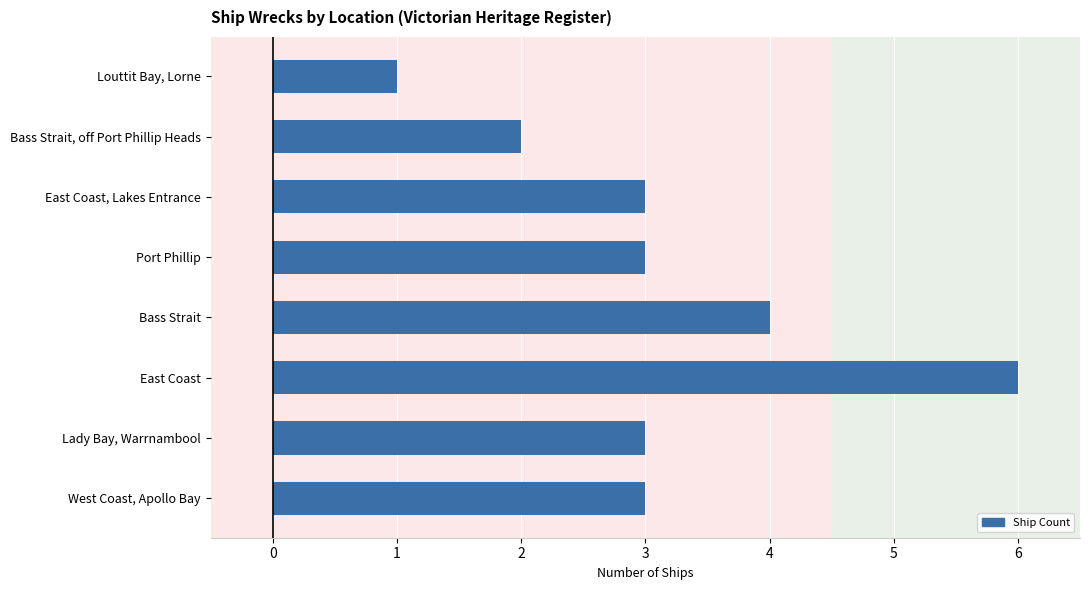

Read the value at Lady Bay, Warrnambool.

3